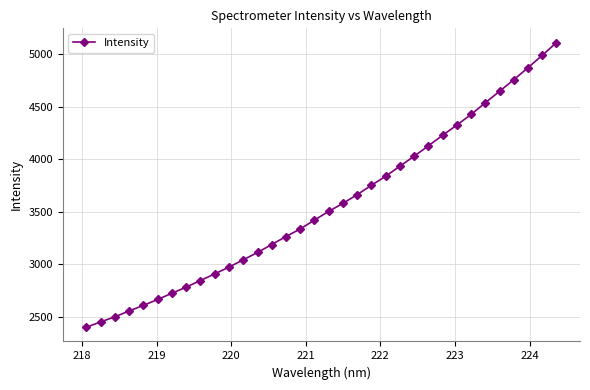

What is the maximum value shown in the chart?

5111.7